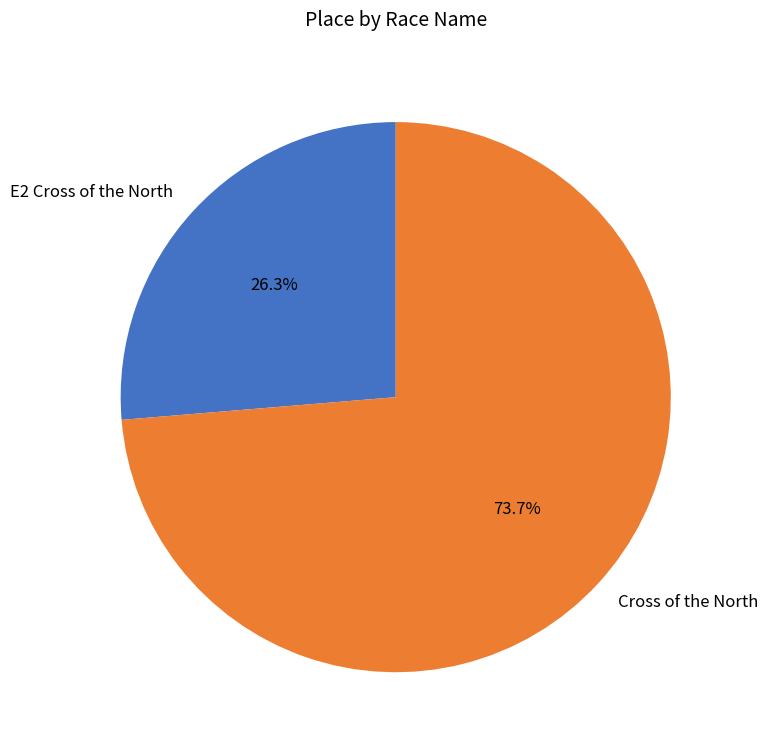

How many slices are in this pie chart?

2